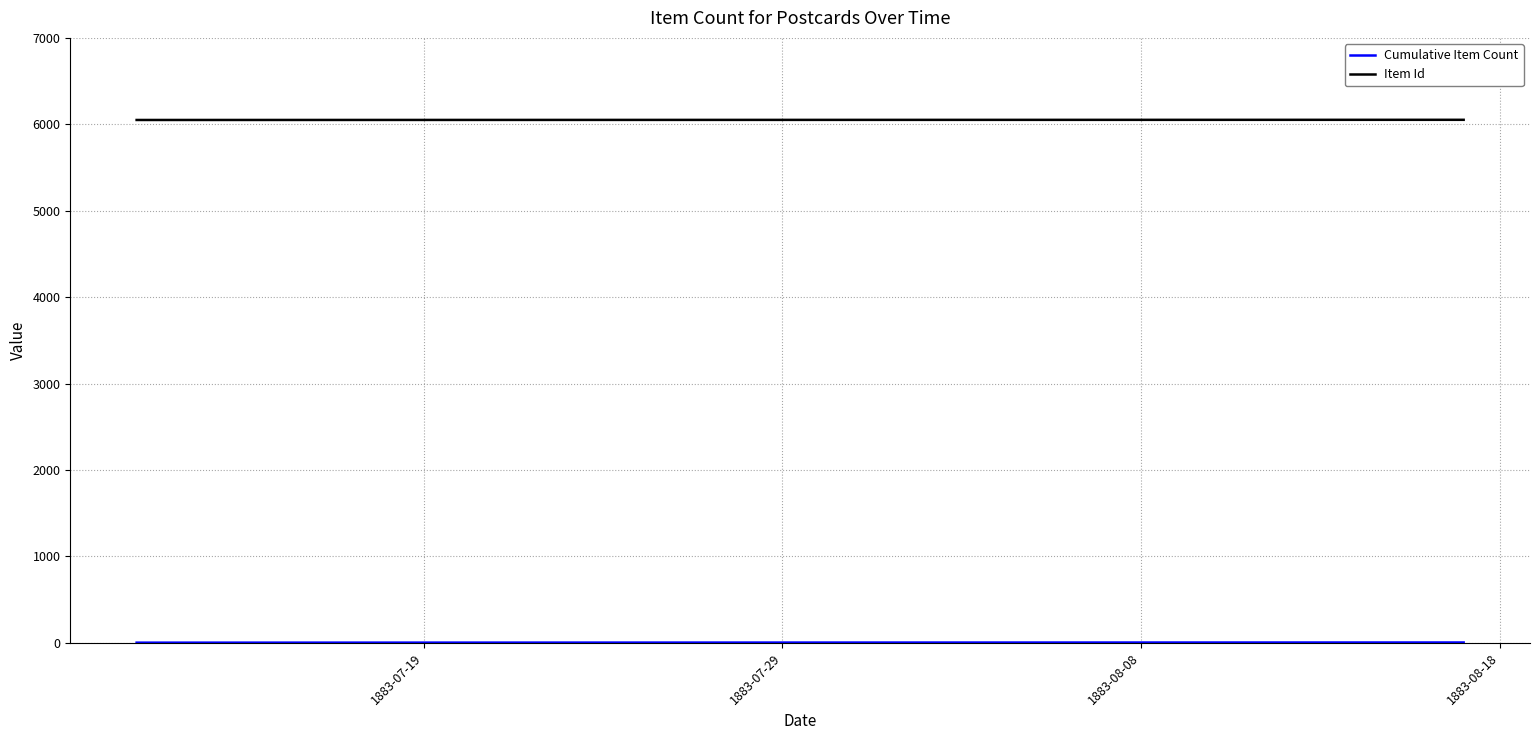

What is the average value of the Item Id series?

6051